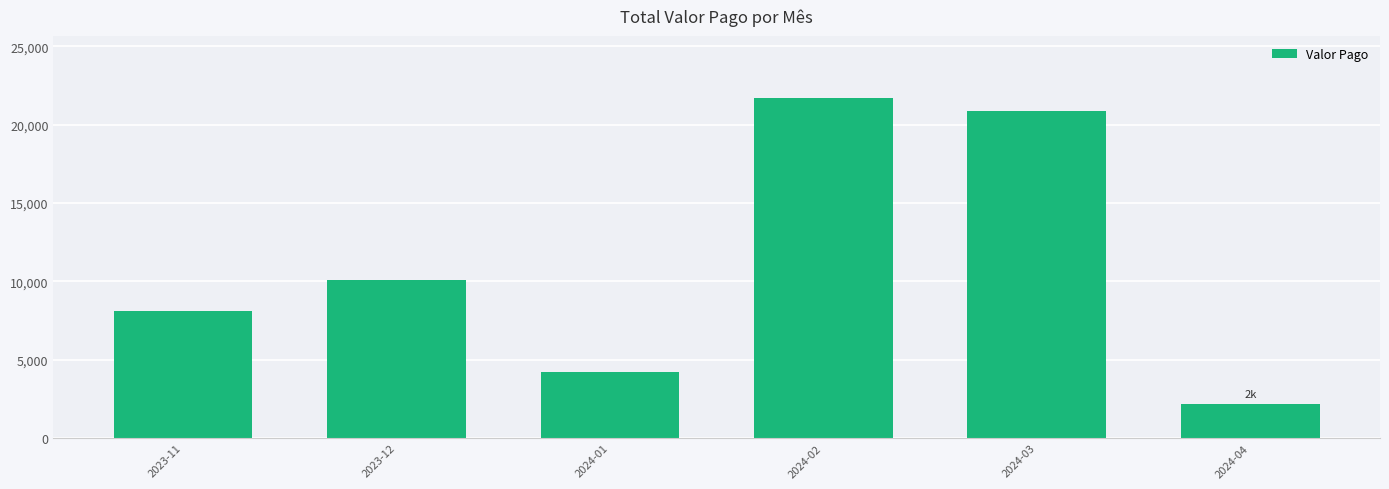

List the labels in order of value, largest first.

2024-02, 2024-03, 2023-12, 2023-11, 2024-01, 2024-04